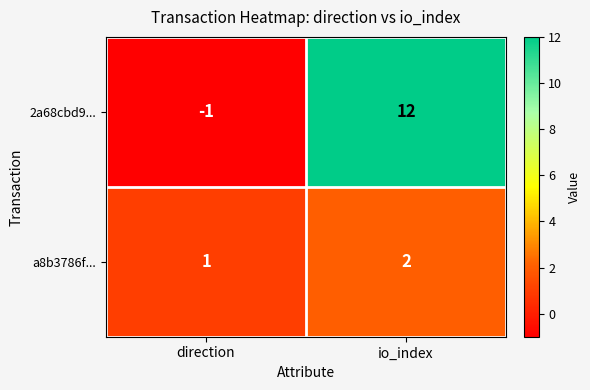

What is the total value across all series at io_index?

14